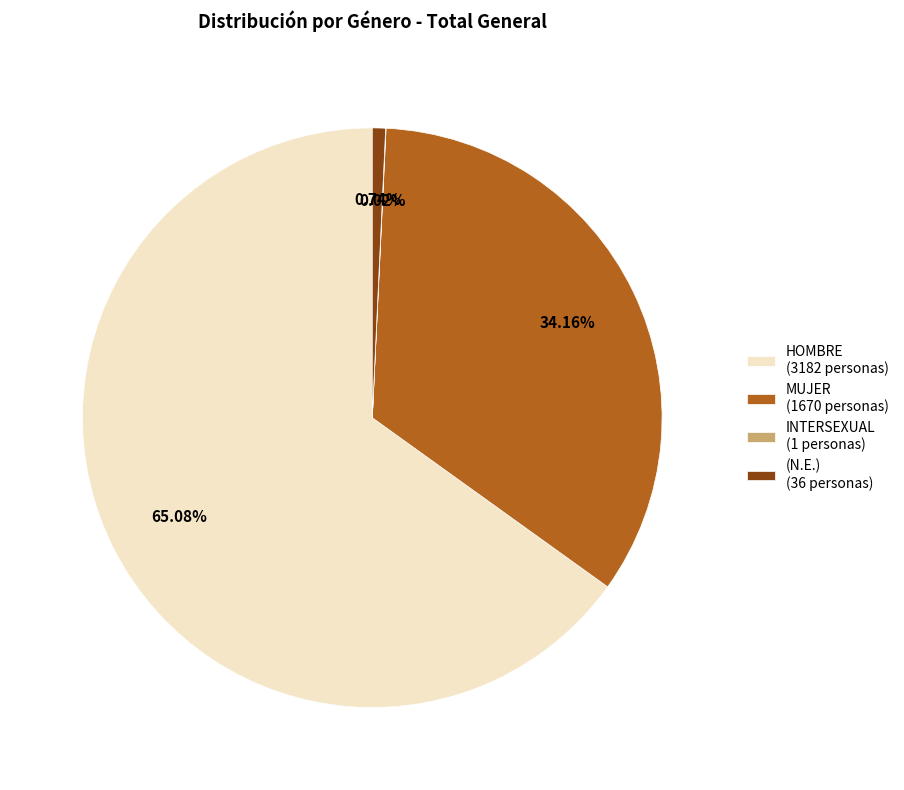

Approximately how many times larger is the value at HOMBRE compared to (N.E.)?

88.4